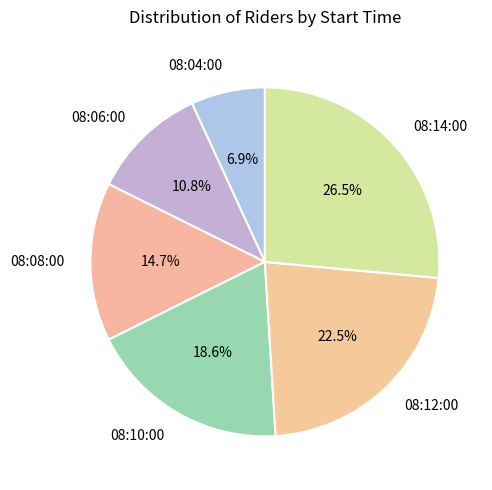

Which category has the smallest portion of the pie?

08:04:00